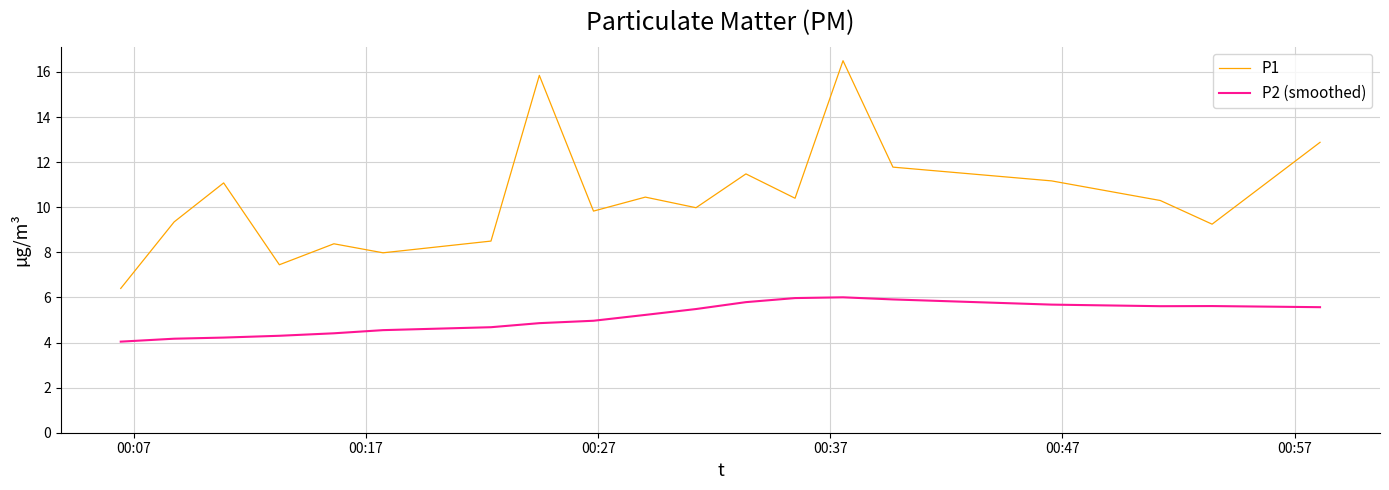

In P1, how many points are higher than both neighbors (excluding endpoints)?

6